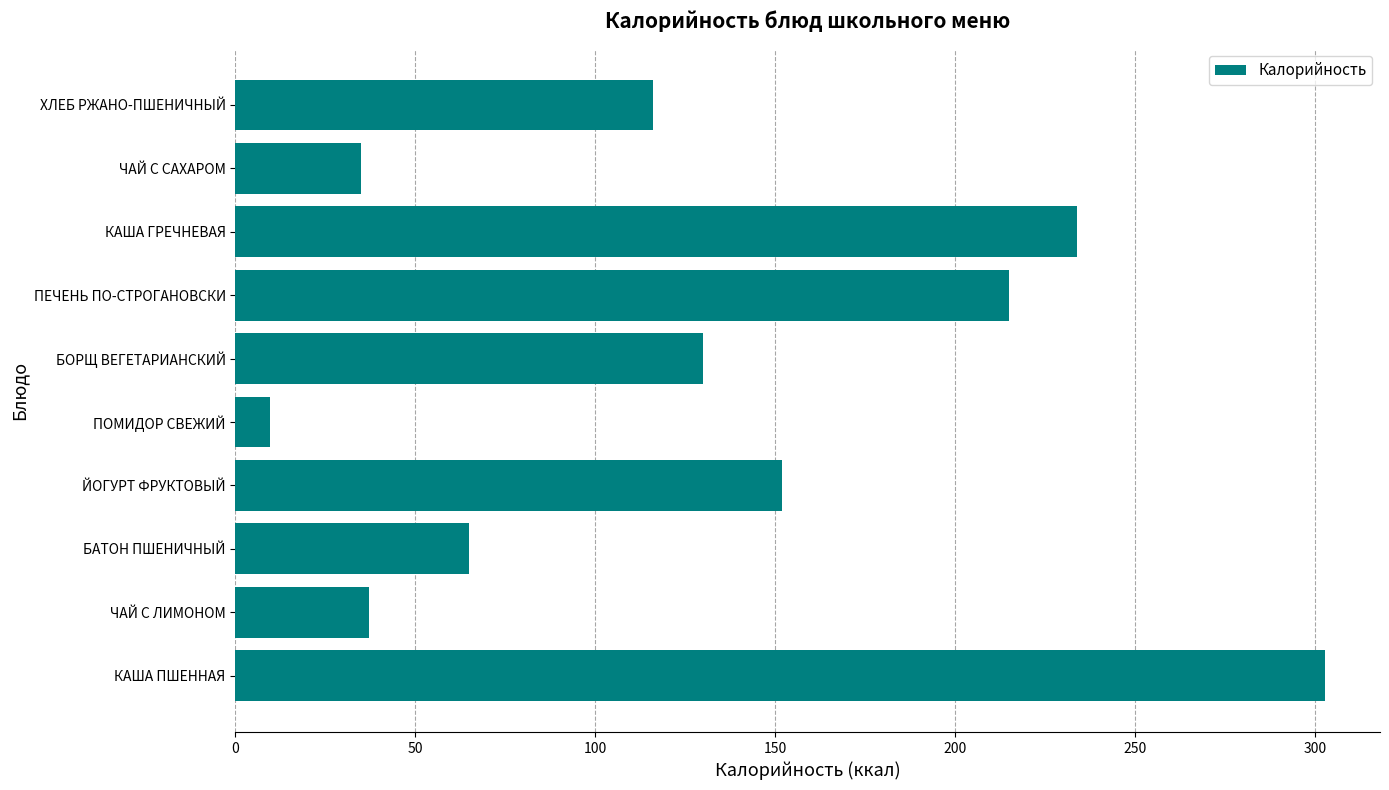

Between ЧАЙ С ЛИМОНОМ and ПОМИДОР СВЕЖИЙ, which is larger?

ЧАЙ С ЛИМОНОМ